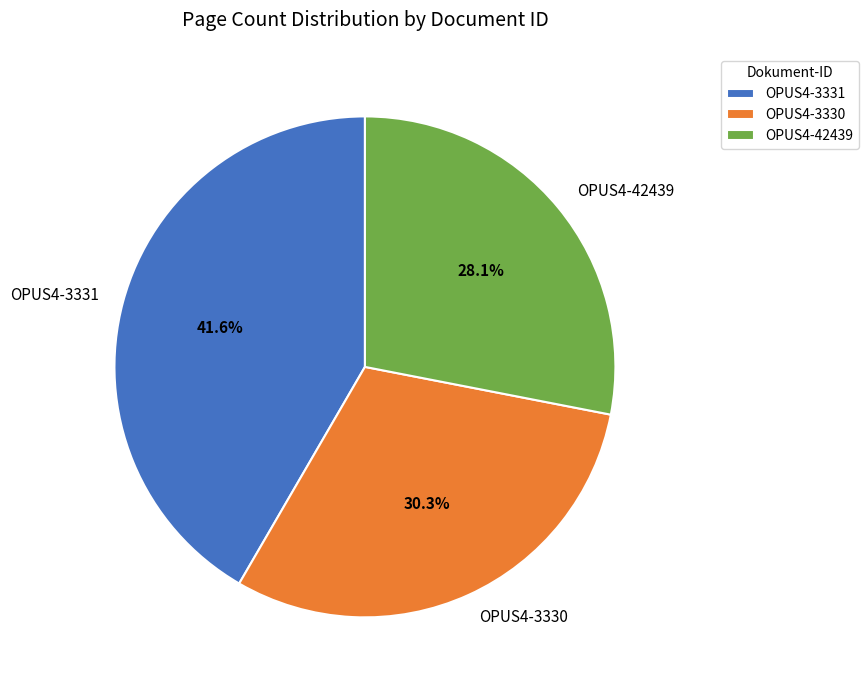

To the nearest percent, what is the average slice percentage?

33%